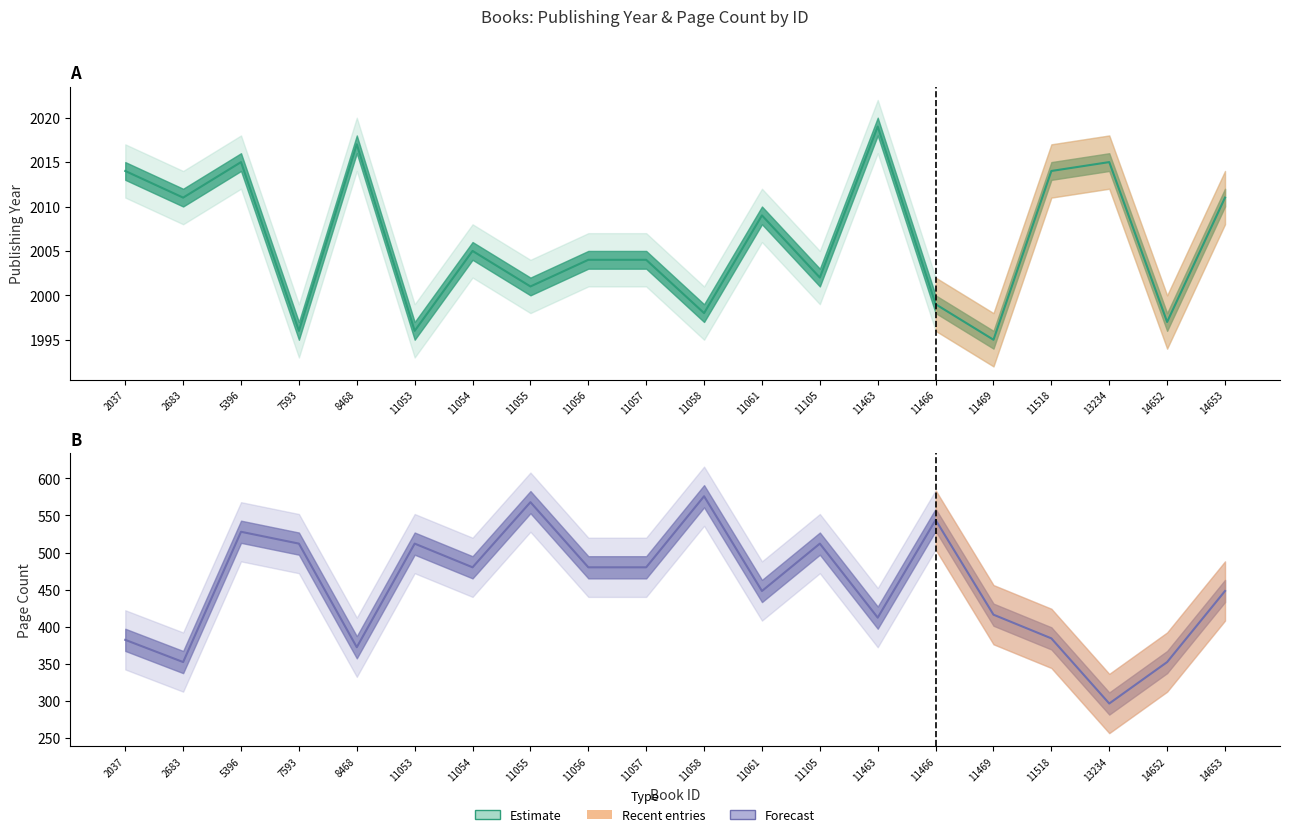

In Publishing Year, how many points are higher than both neighbors (excluding endpoints)?

6